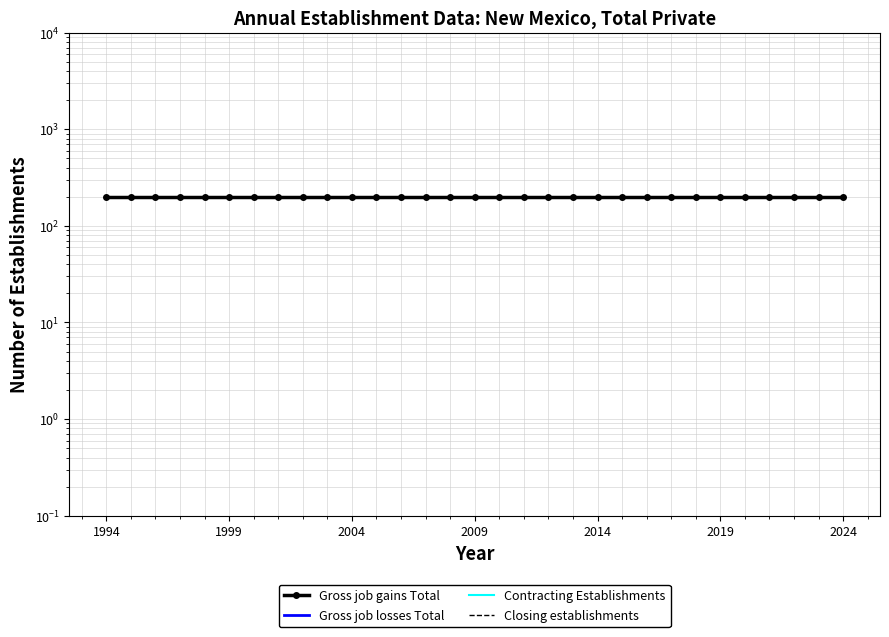

True or false: Closing establishments and Contracting Establishments cross at least once.

False